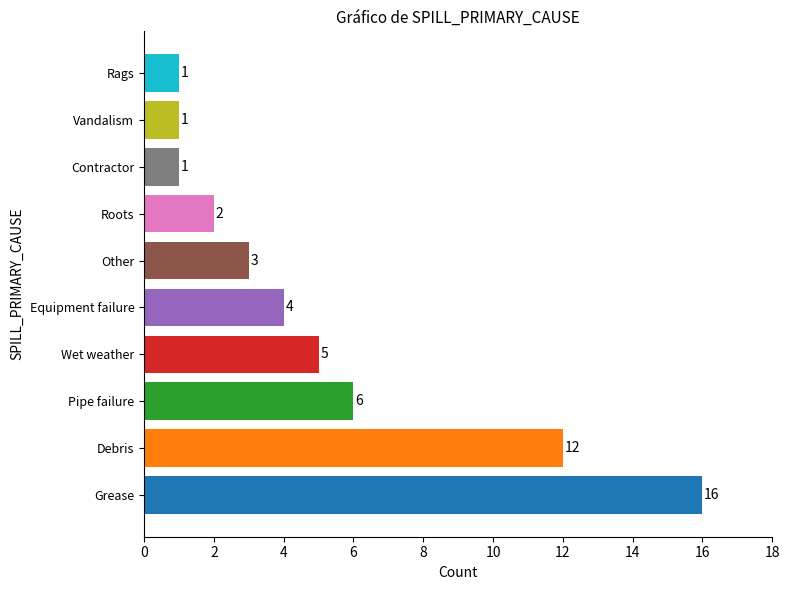

The value at Contractor is 1. True or false?

True